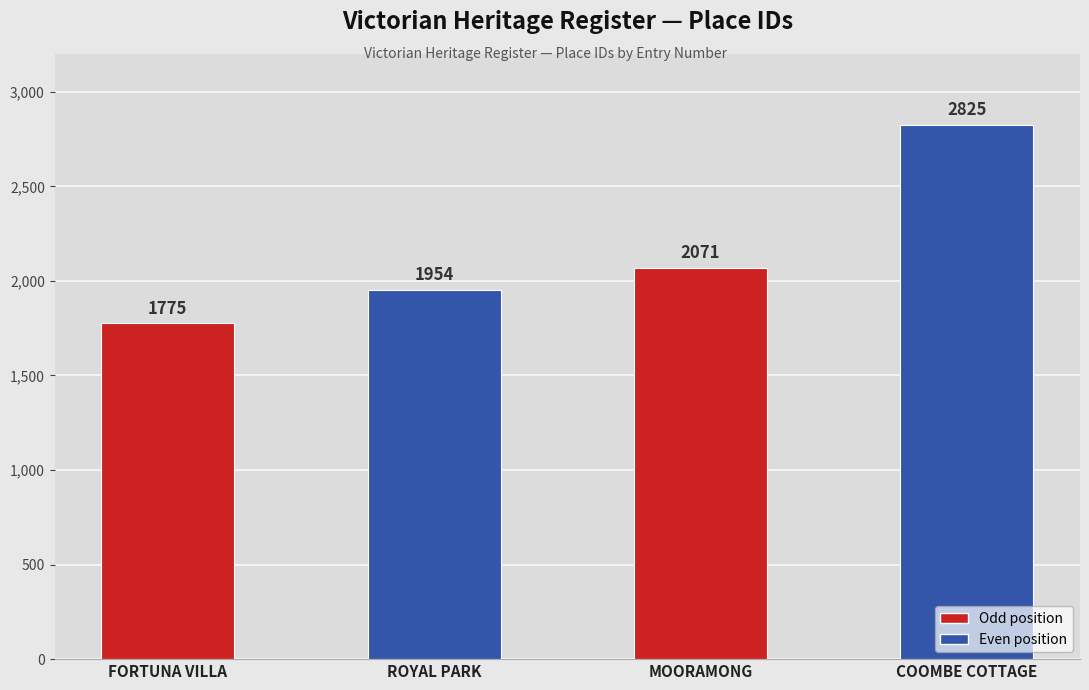

What is the maximum value shown in the chart?

2825